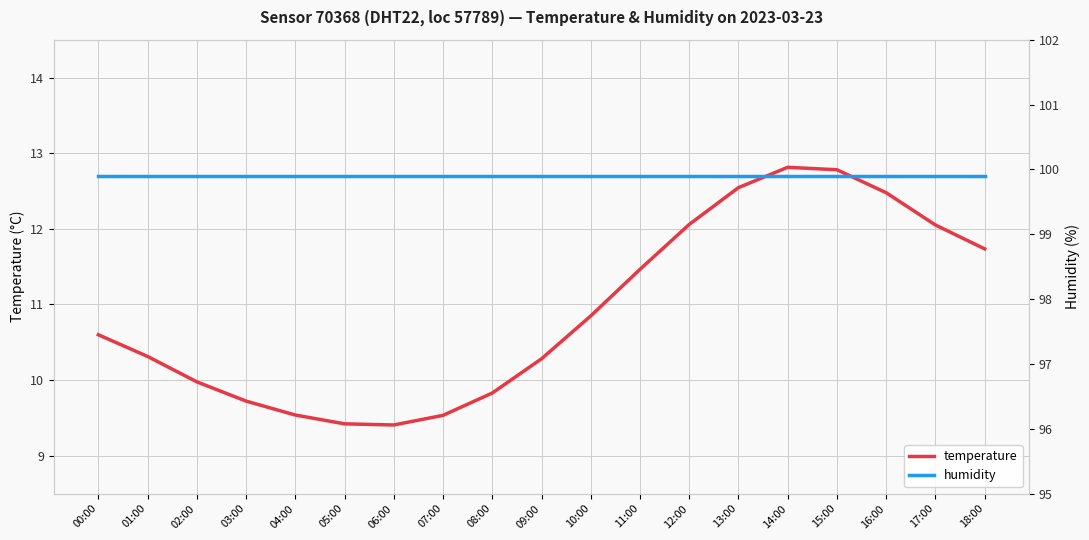

Where is temperature nearest to the value 11?

10:00